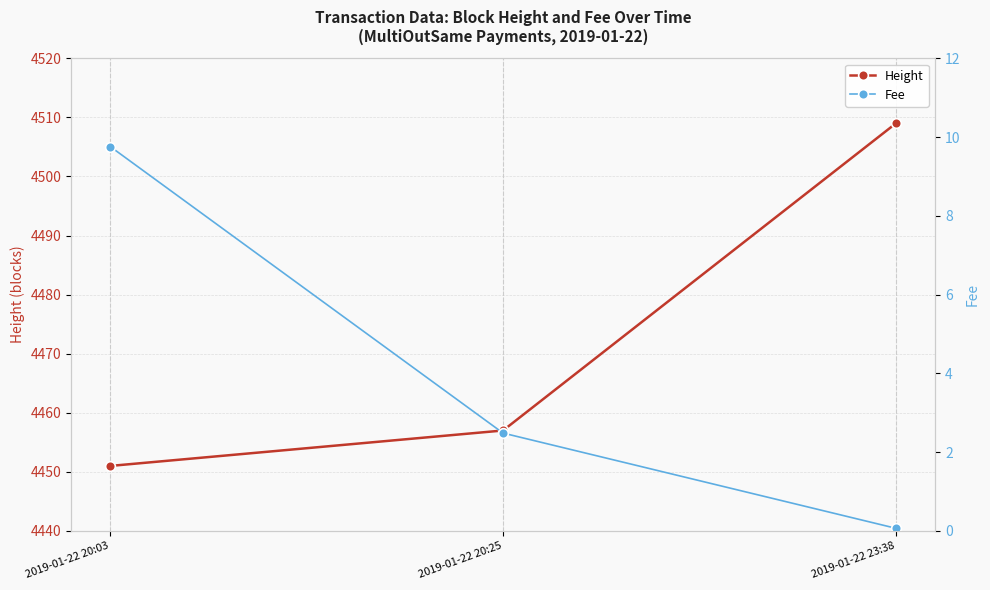

True or false: Height has a value of 1657.9 at 2019-01-22 20:03.

False